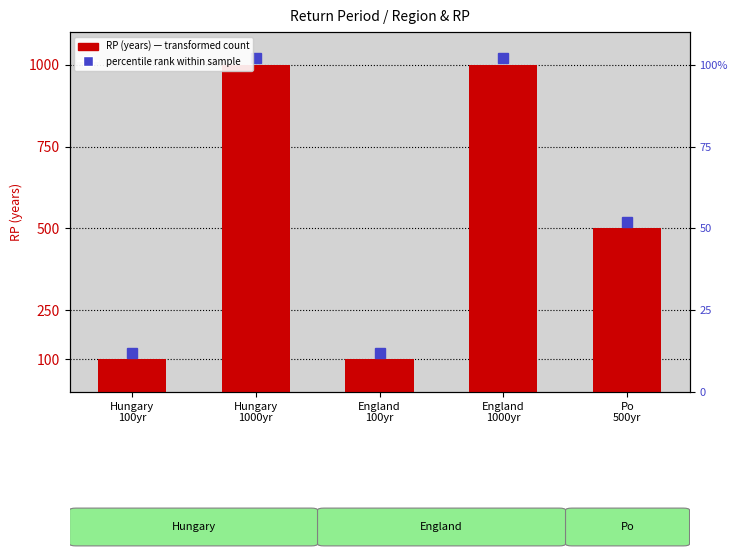

Is it true that the value at Po
500yr is 143?

False